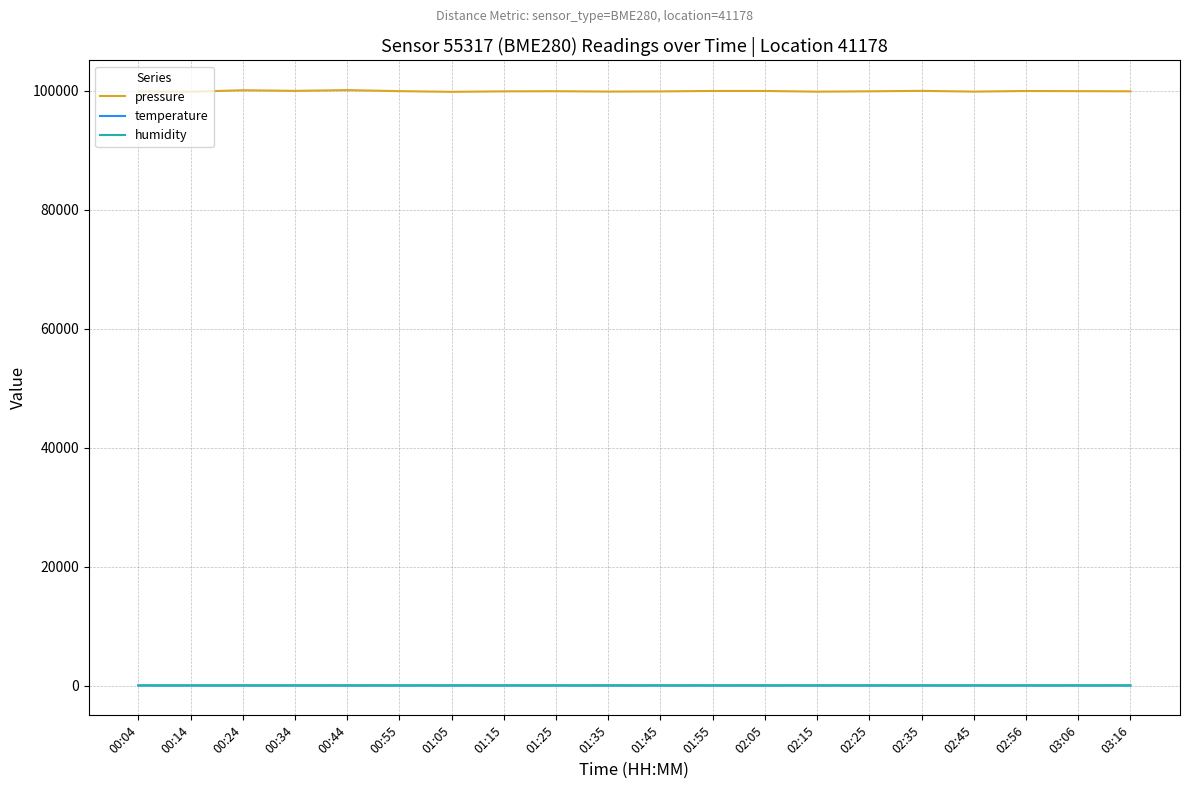

What position from the left is 03:16?

20